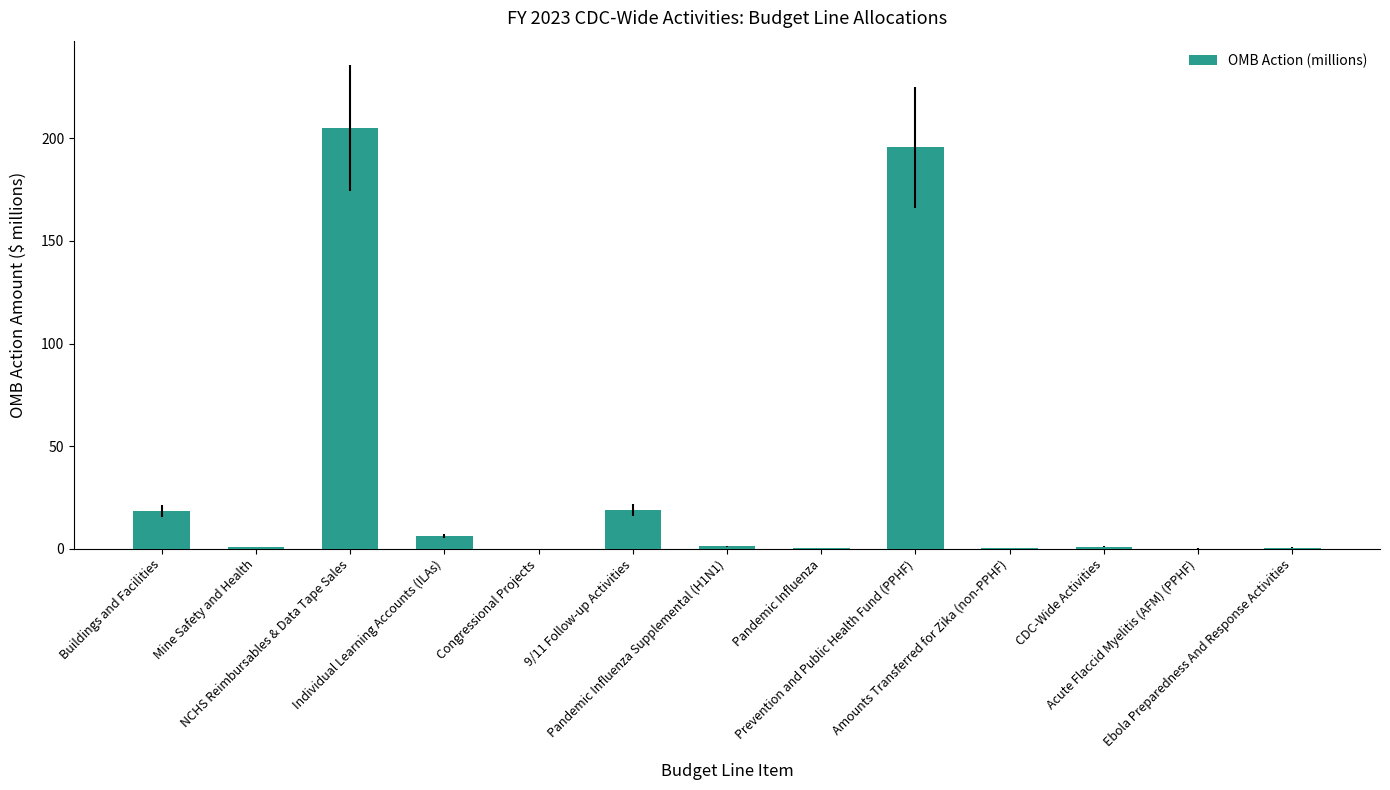

Are the bars horizontal?

No